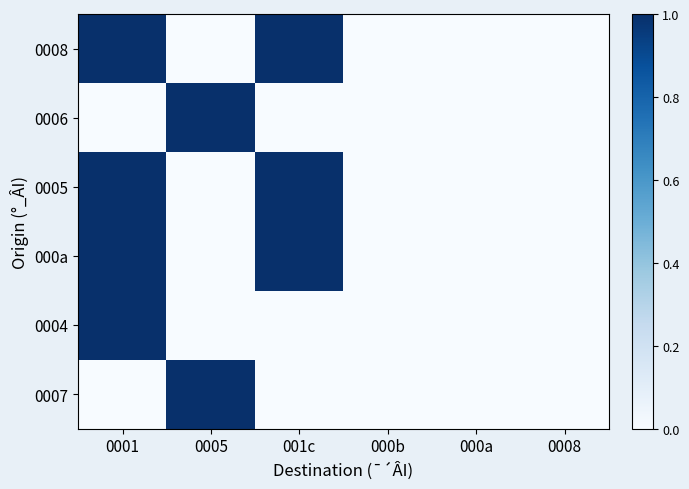

Reading right to left, extract all data points from this chart.

0008: 0008=0	000a=0	000b=0	001c=1	0005=0	0001=1
0006: 0008=0	000a=0	000b=0	001c=0	0005=1	0001=0
0005: 0008=0	000a=0	000b=0	001c=1	0005=0	0001=1
000a: 0008=0	000a=0	000b=0	001c=1	0005=0	0001=1
0004: 0008=0	000a=0	000b=0	001c=0	0005=0	0001=1
0007: 0008=0	000a=0	000b=0	001c=0	0005=1	0001=0